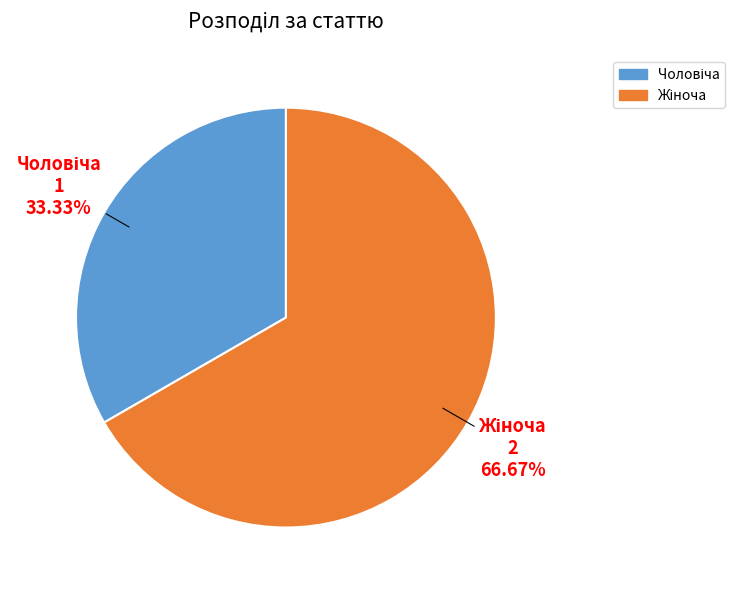

Count the number of slices in the pie.

2